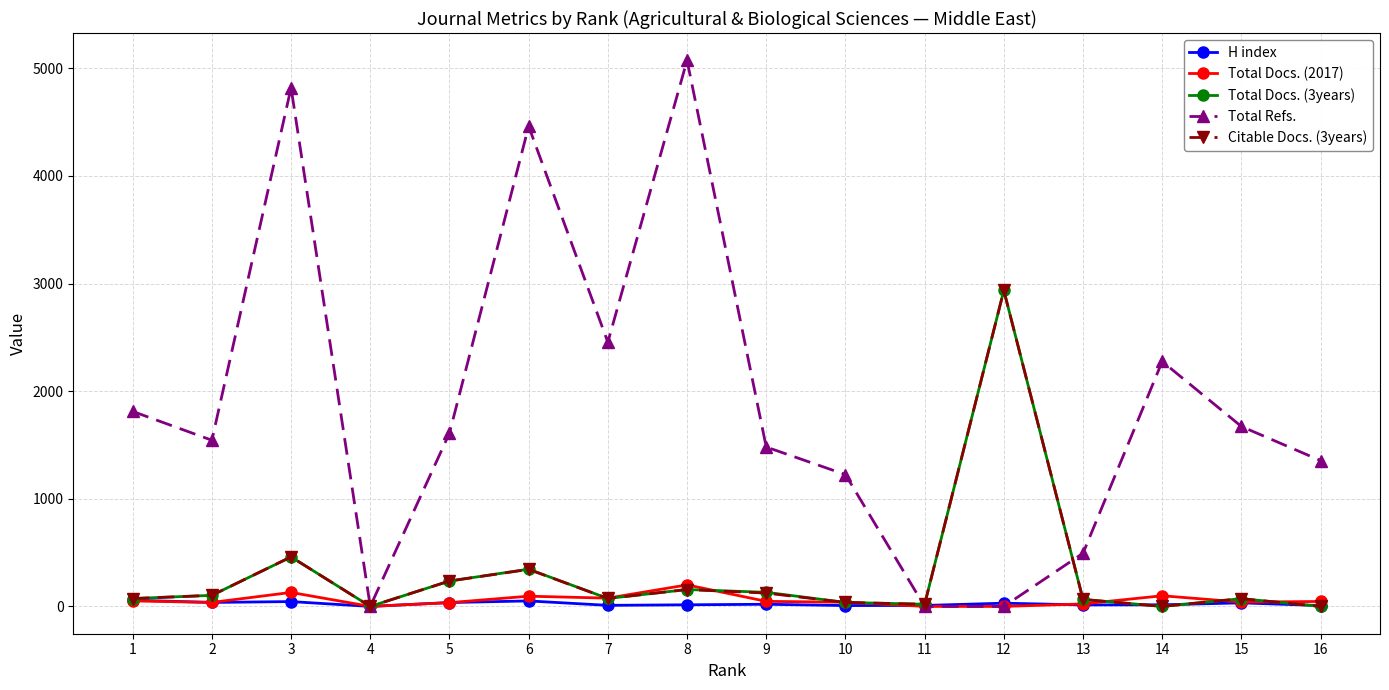

Which series has the largest total across all categories?

Total Refs.